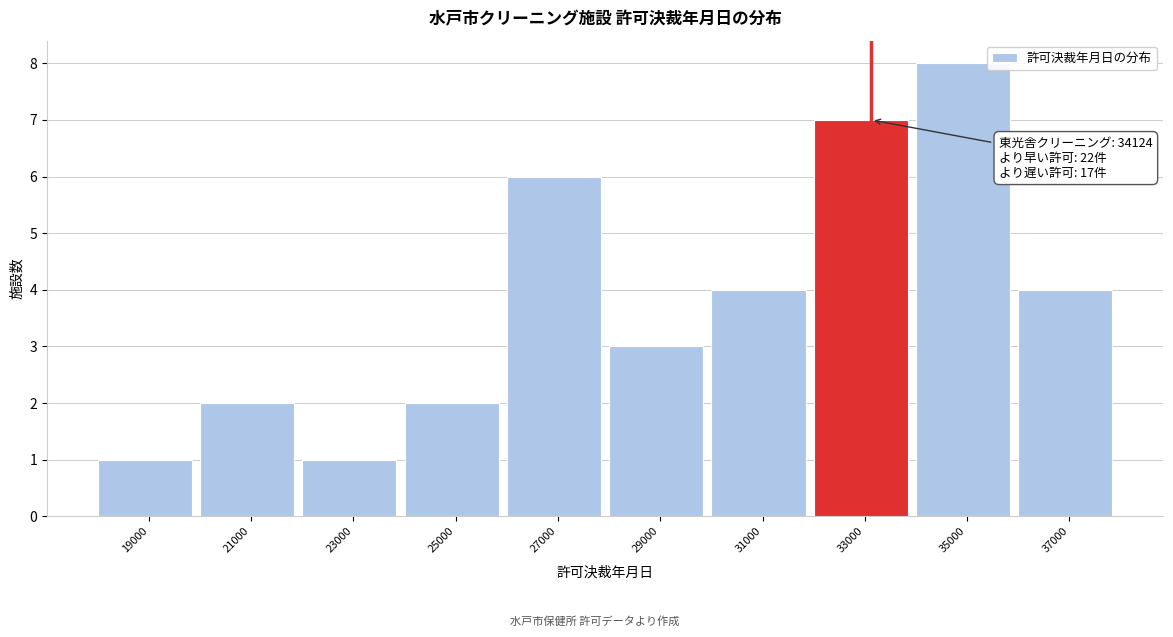

Reading left to right, what are all the values shown in this chart?

1	2	1	2	6	3	4	7	8	4